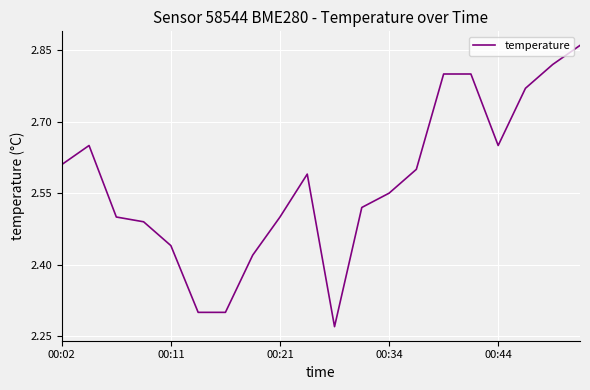

What is the greatest value displayed?

2.9